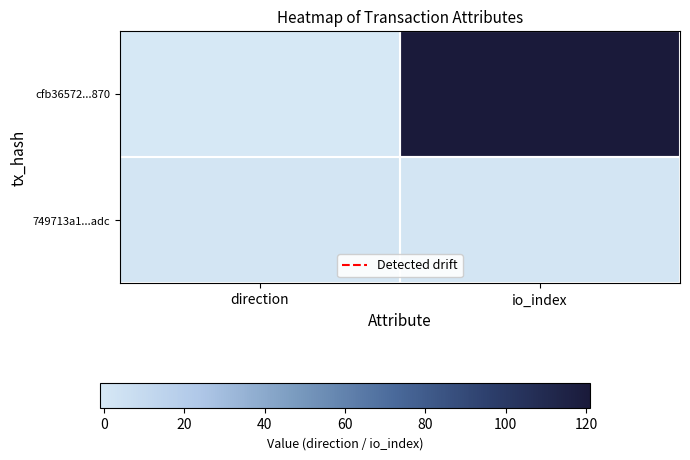

Which series changed the most between direction and io_index?

cfb36572...870